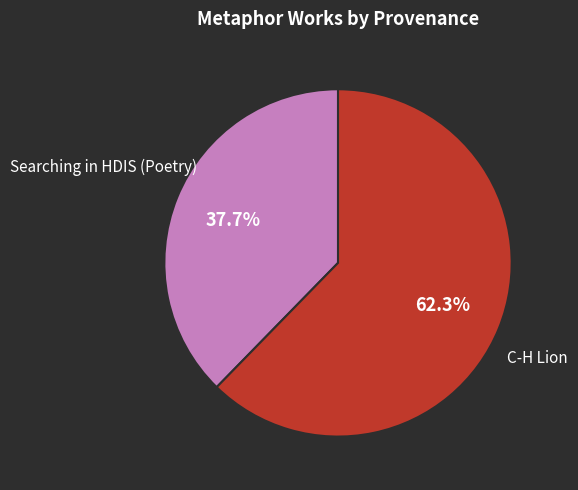

Is there any slice that represents more than half of the pie?

Yes